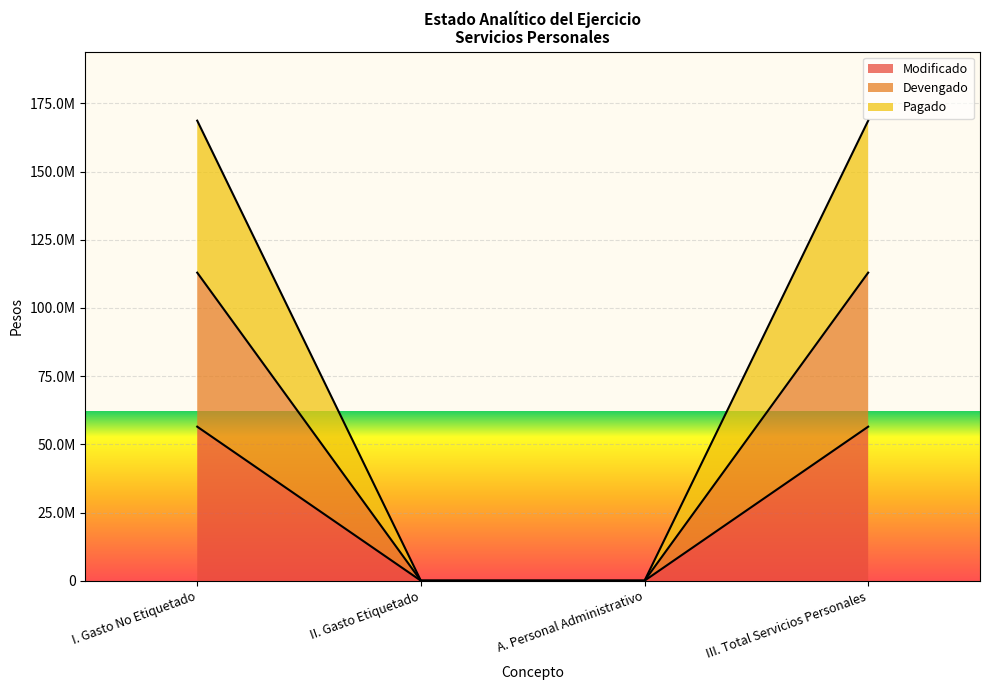

Reading right to left, list all the values displayed in this chart.

Modificado: III. Total Servicios Personales=56469314.6	A. Personal Administrativo=0.0	II. Gasto Etiquetado=0.0	I. Gasto No Etiquetado=56469314.6
Devengado: III. Total Servicios Personales=112938629.2	A. Personal Administrativo=0.0	II. Gasto Etiquetado=0.0	I. Gasto No Etiquetado=112938629.2
Pagado: III. Total Servicios Personales=168656616.5	A. Personal Administrativo=0.0	II. Gasto Etiquetado=0.0	I. Gasto No Etiquetado=168656616.5